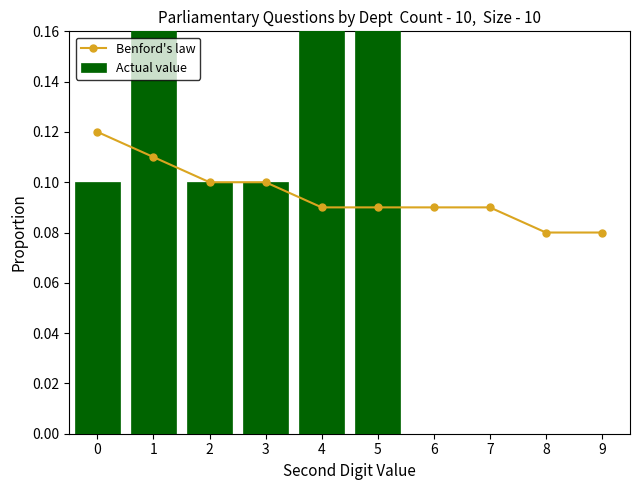

How many series are shown in this chart?

2